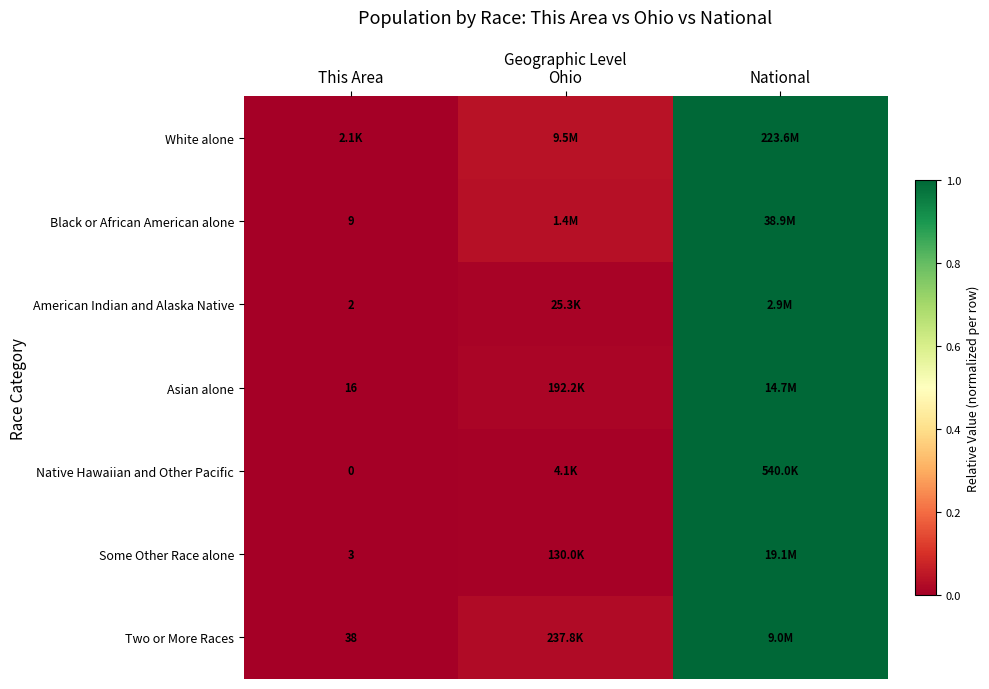

At which label does Asian alone reach its peak?

National